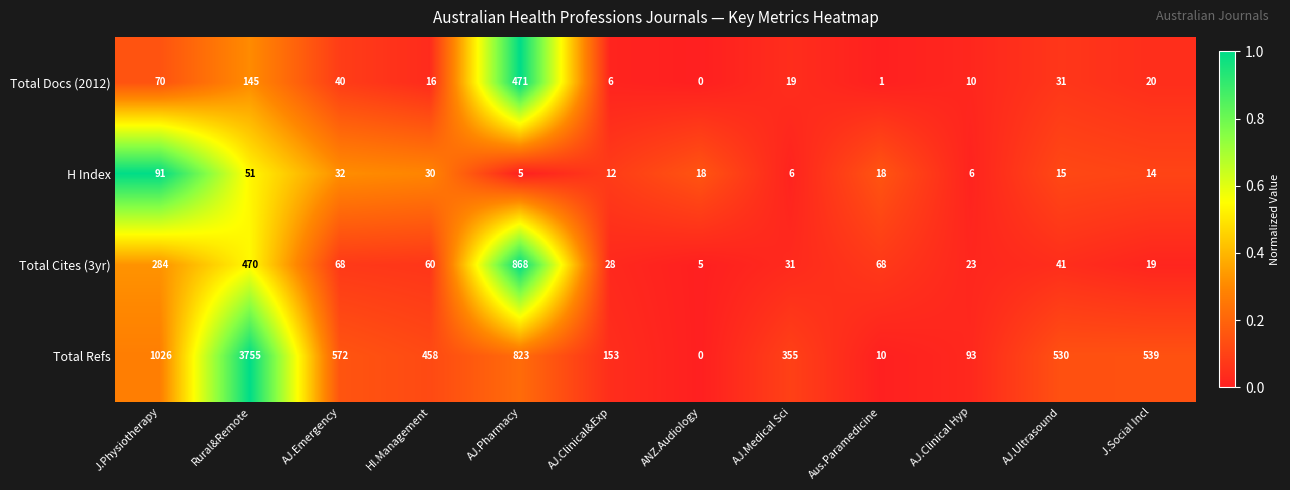

What value does the Total Refs series have at AJ.Ultrasound, to the nearest 10?

530